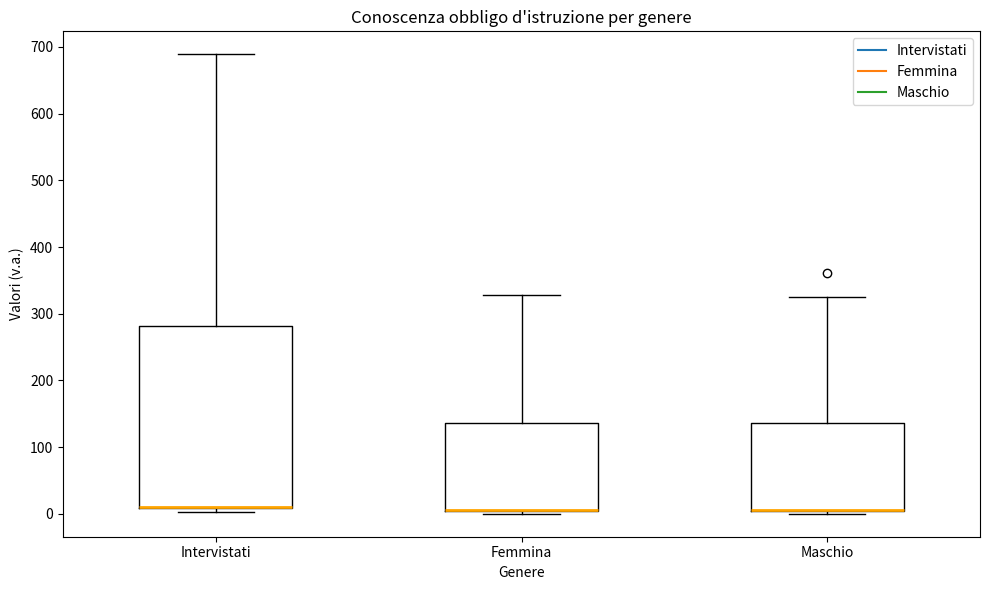

Where is the lower edge of the box for Intervistati on the y-axis? The values are not printed on the chart, so give them approximately, as read against the axis.

10